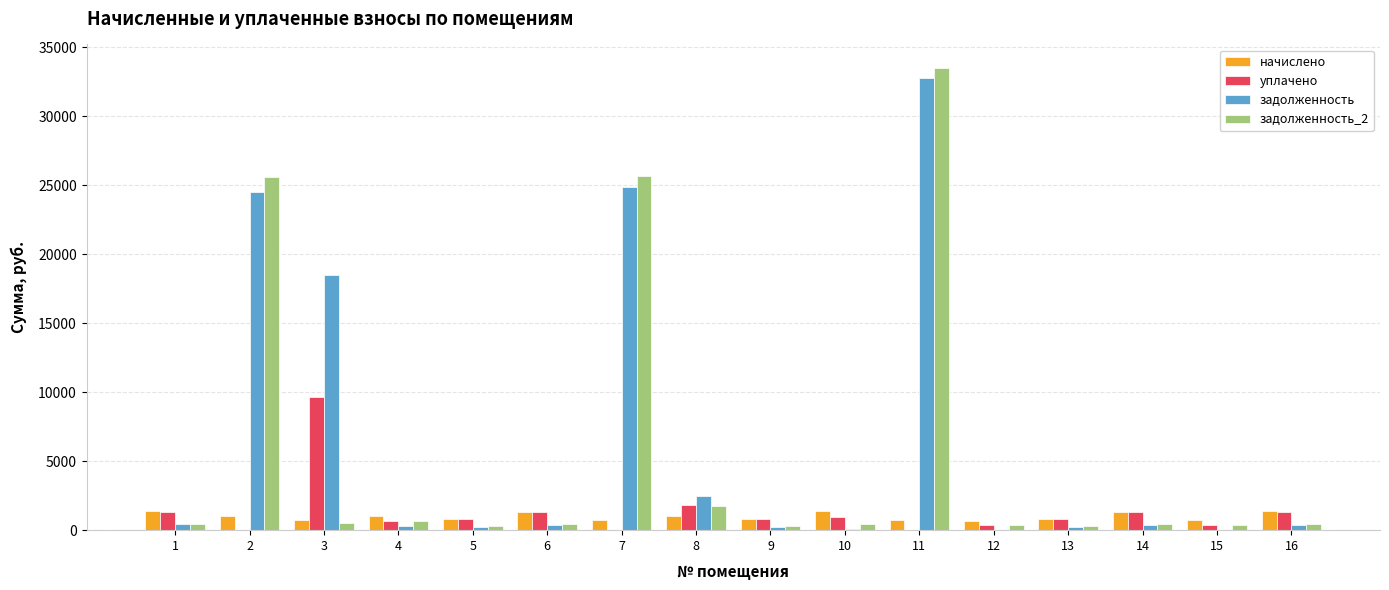

What is the maximum value shown in the chart?

33521.5